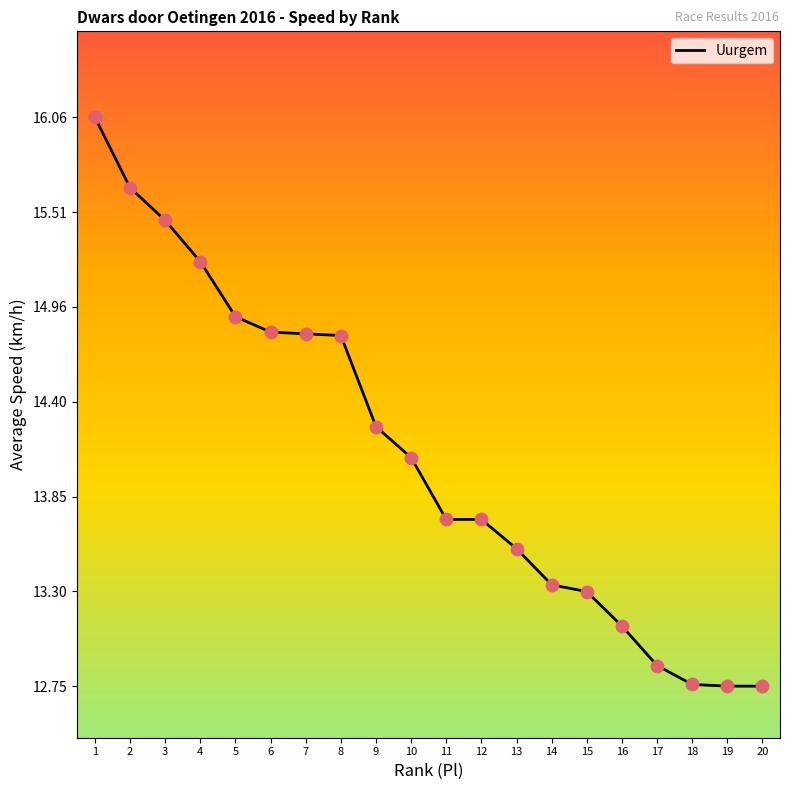

What is the change in value from 1 to 12?

-2.3